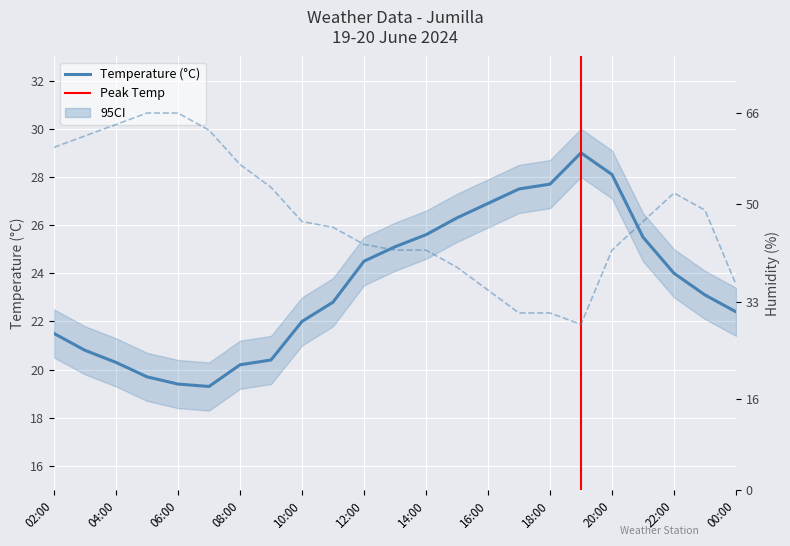

True or false: Humidity (%) has more than 2 points higher than both neighbors.

False